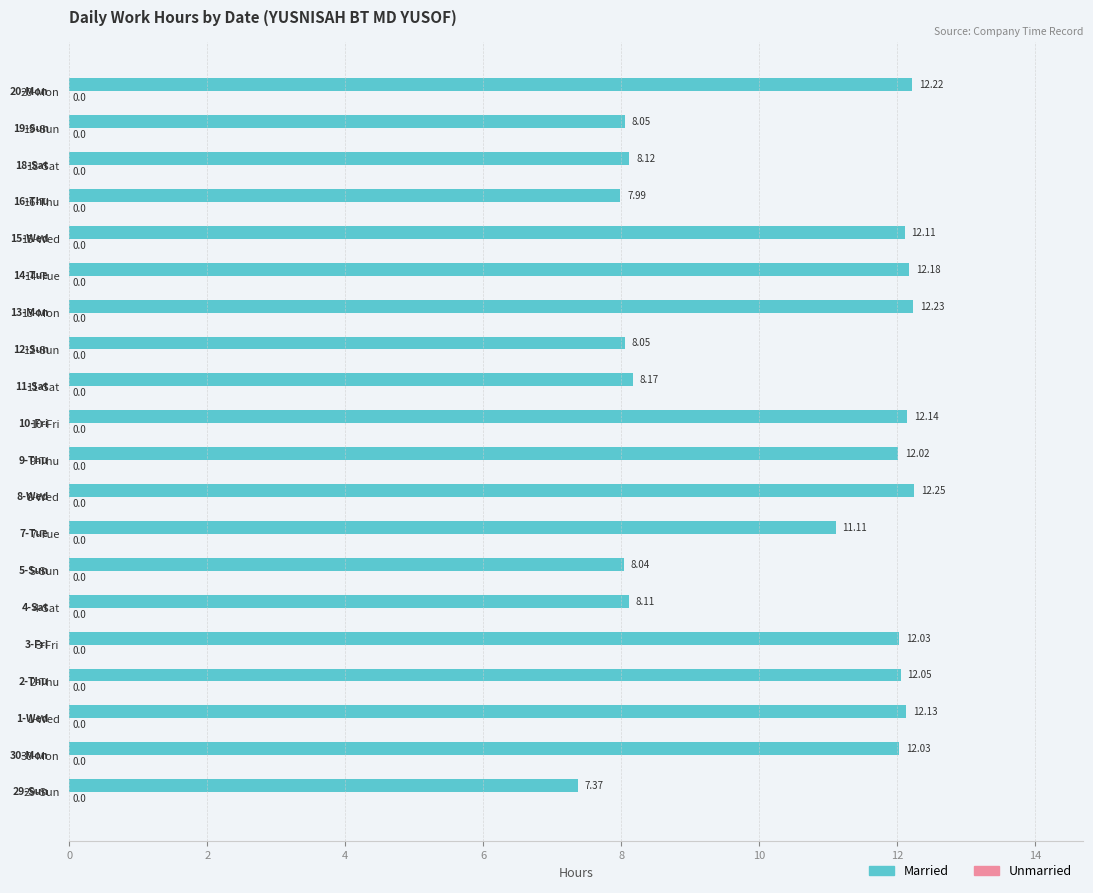

What is the difference between the second highest and second lowest values?

4.2